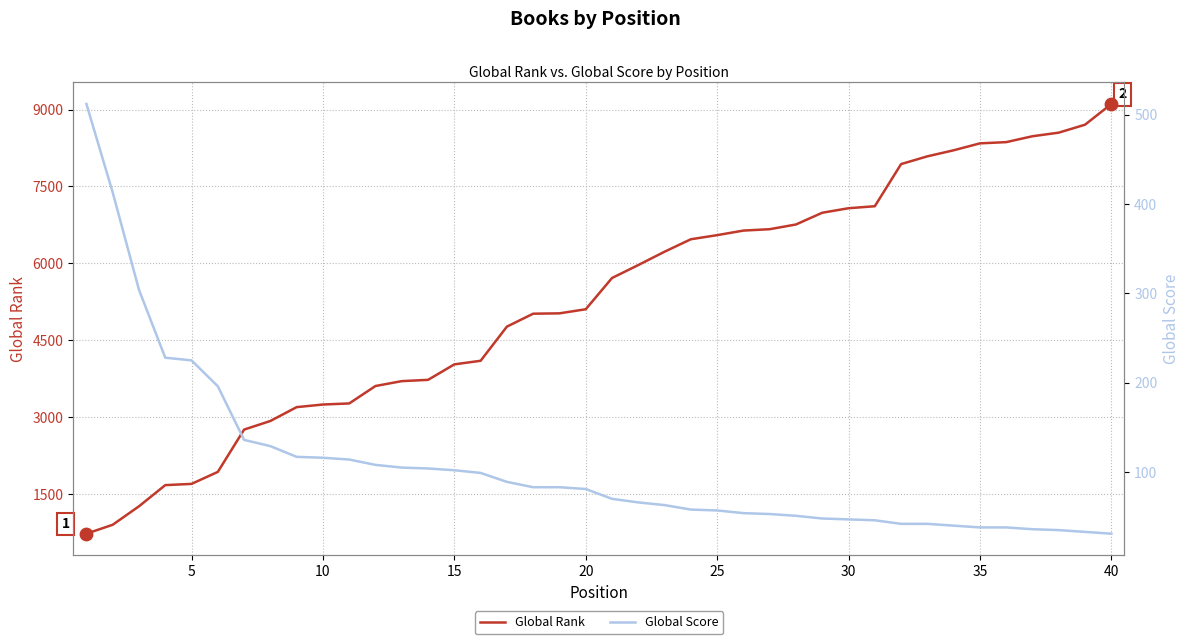

Which series has the widest spread of Y values?

Global Rank